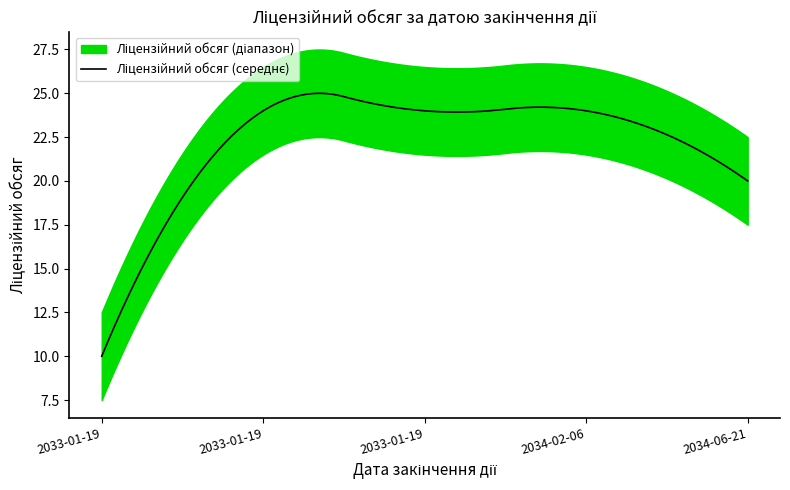

Which has a higher value, 2034-02-06 or 2033-01-19?

2034-02-06